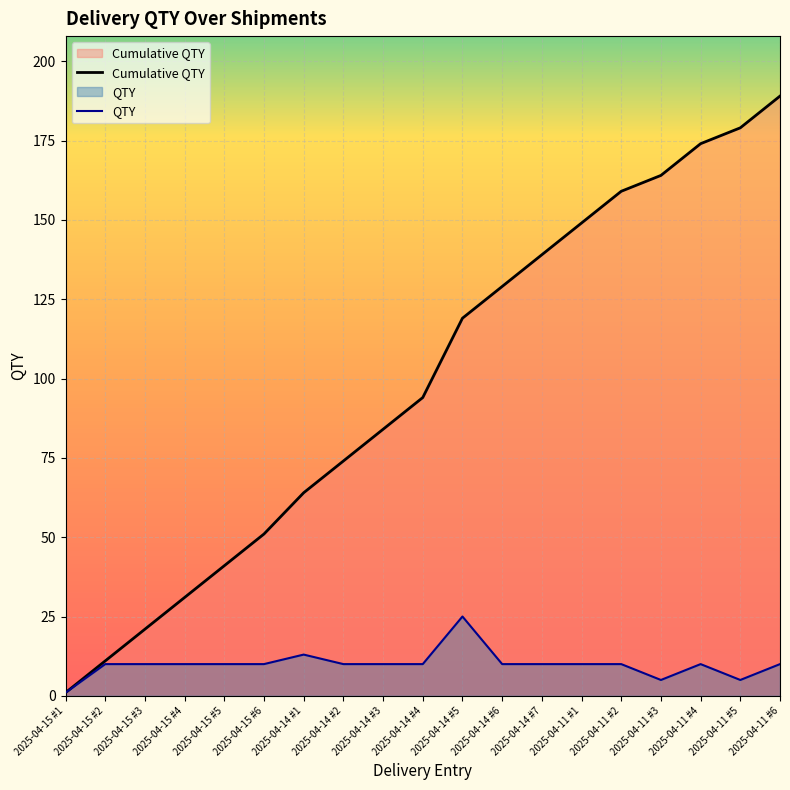

Reading left to right, extract all data points from this chart.

Cumulative QTY: 2025-04-15 #1=1	2025-04-15 #2=11	2025-04-15 #3=21	2025-04-15 #4=31	2025-04-15 #5=41	2025-04-15 #6=51	2025-04-14 #1=64	2025-04-14 #2=74	2025-04-14 #3=84	2025-04-14 #4=94	2025-04-14 #5=119	2025-04-14 #6=129	2025-04-14 #7=139	2025-04-11 #1=149	2025-04-11 #2=159	2025-04-11 #3=164	2025-04-11 #4=174	2025-04-11 #5=179	2025-04-11 #6=189
QTY: 2025-04-15 #1=1	2025-04-15 #2=10	2025-04-15 #3=10	2025-04-15 #4=10	2025-04-15 #5=10	2025-04-15 #6=10	2025-04-14 #1=13	2025-04-14 #2=10	2025-04-14 #3=10	2025-04-14 #4=10	2025-04-14 #5=25	2025-04-14 #6=10	2025-04-14 #7=10	2025-04-11 #1=10	2025-04-11 #2=10	2025-04-11 #3=5	2025-04-11 #4=10	2025-04-11 #5=5	2025-04-11 #6=10